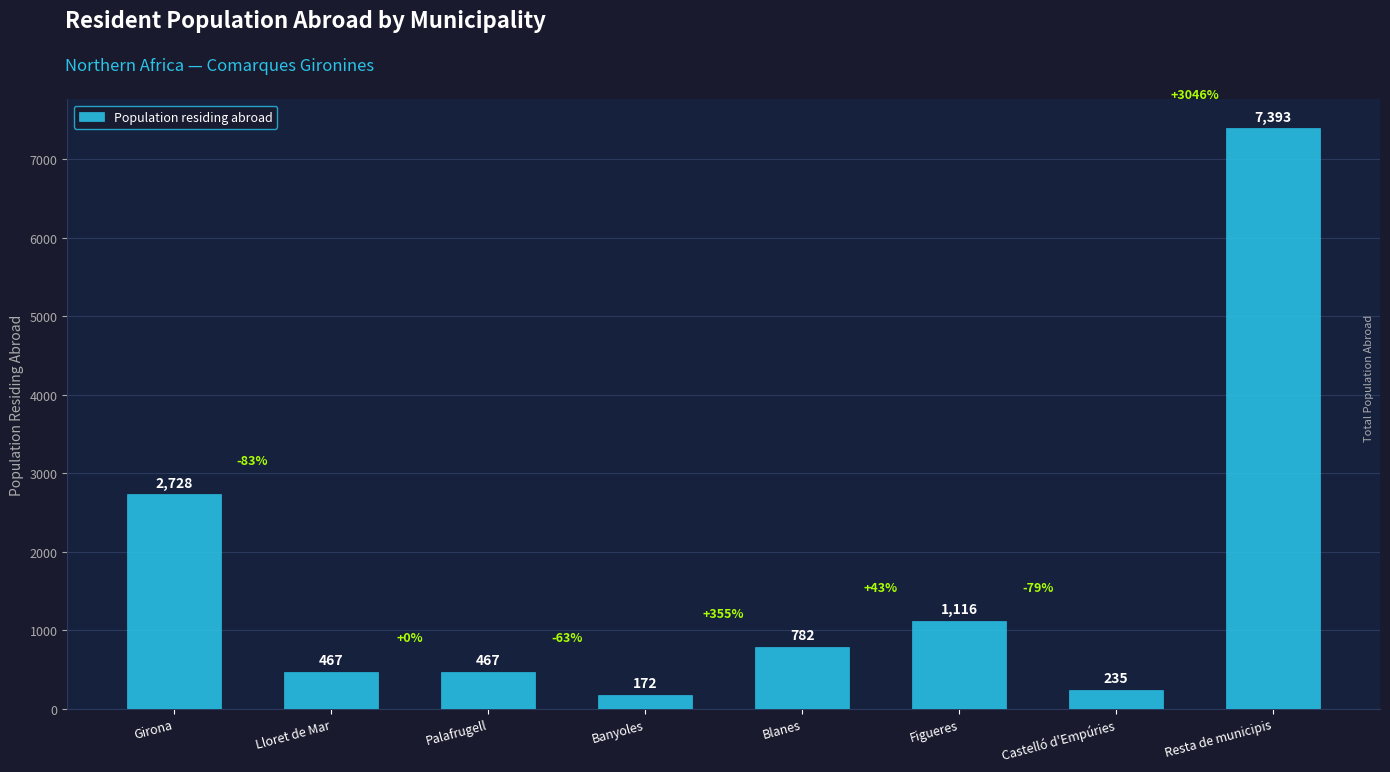

Count the number of data series in this chart.

1